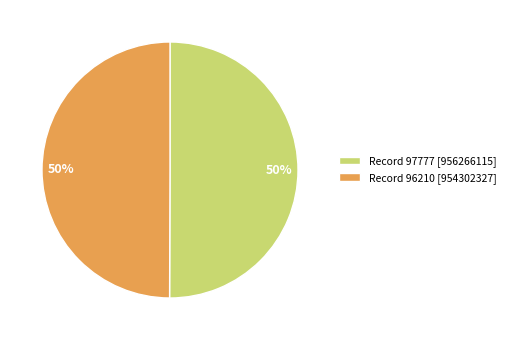

What is the ratio of the value at Record 96210 [954302327] to the value at Record 97777 [956266115]?

1.0